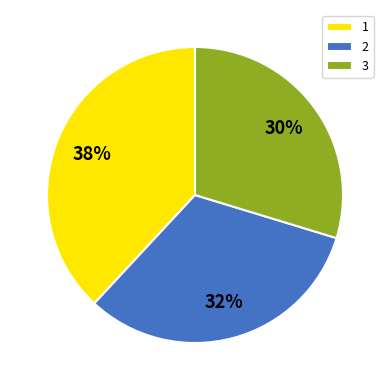

To the nearest percent, what is the average slice percentage?

33%